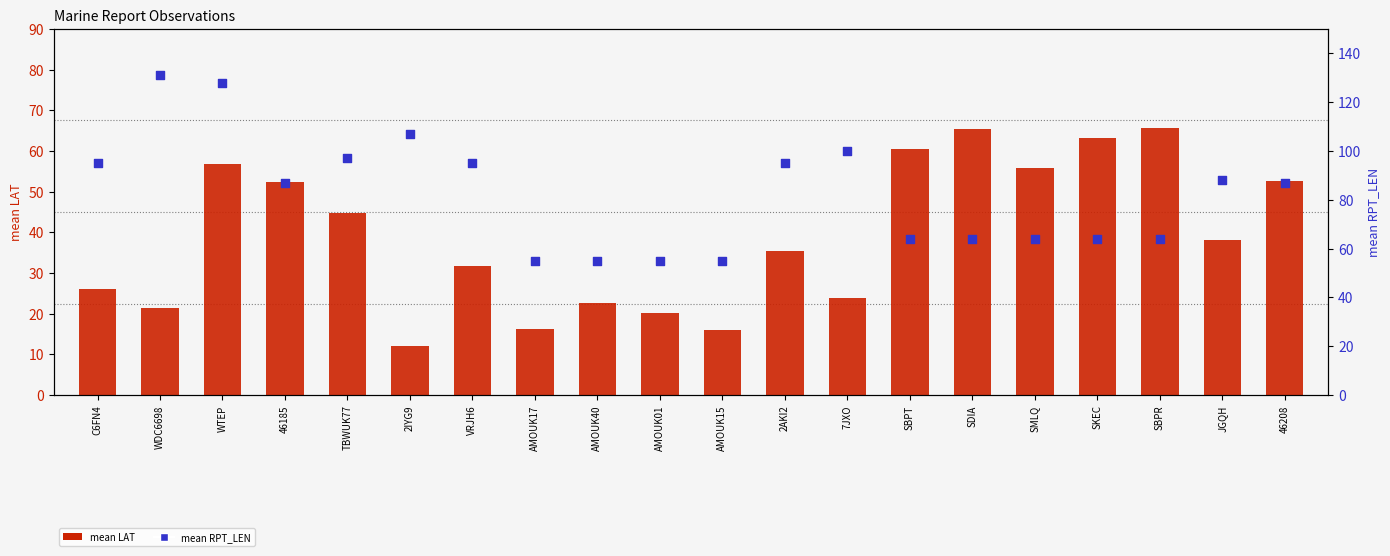

Which series contains the highest Y value?

mean RPT_LEN